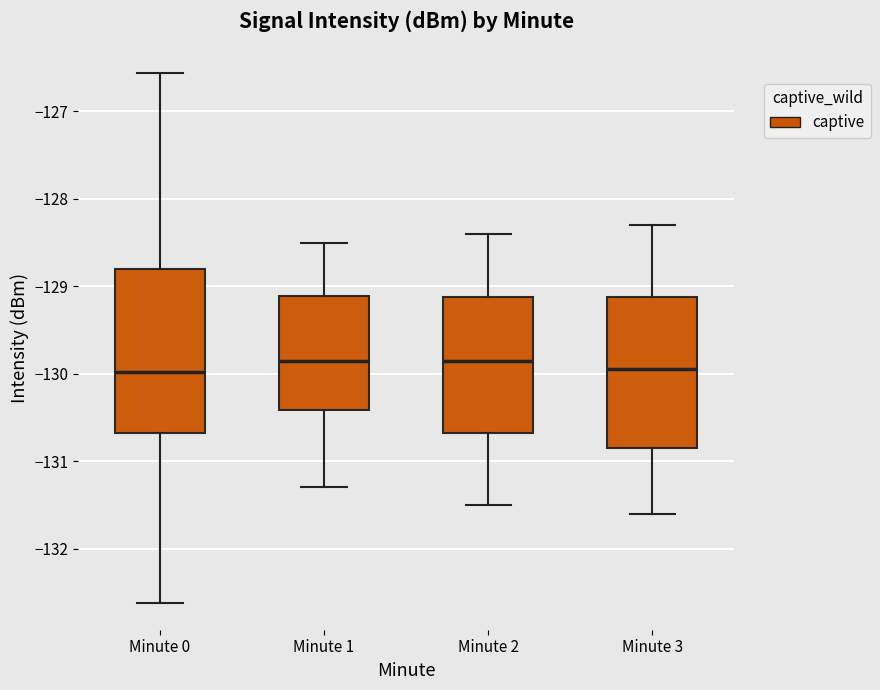

Comparing the boxes themselves (not the whiskers), which one is the tallest?

Minute 0